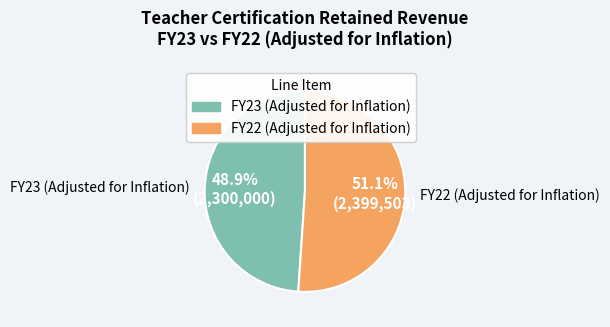

Is there any slice that represents more than half of the pie?

Yes